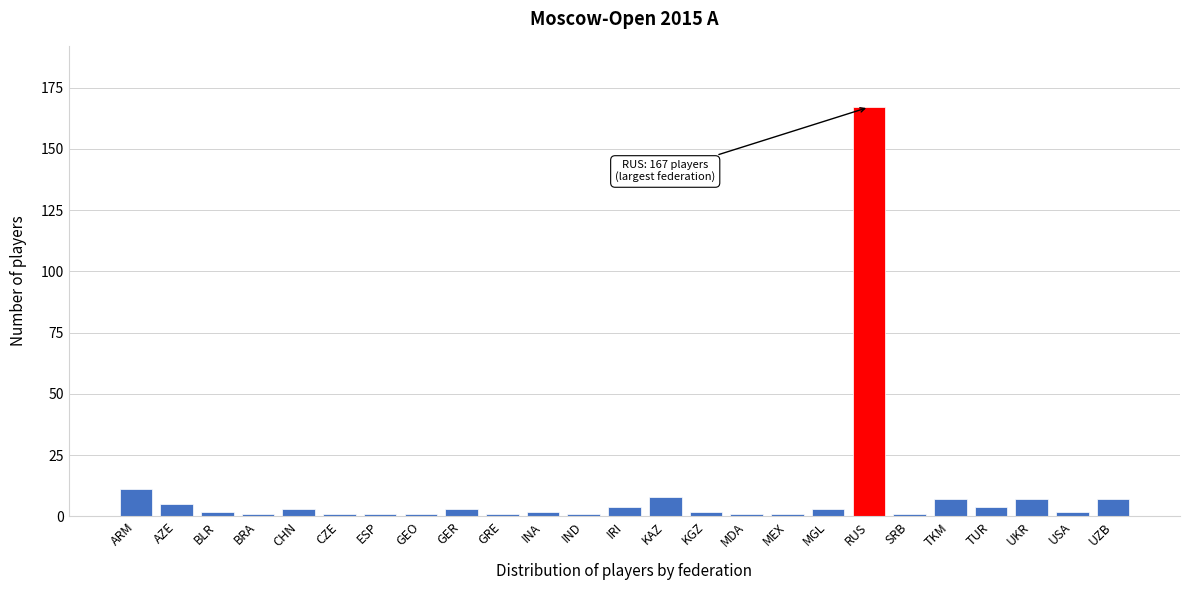

Reading right to left, extract all data points from this chart.

7	2	7	4	7	1	167	3	1	1	2	8	4	1	2	1	3	1	1	1	3	1	2	5	11